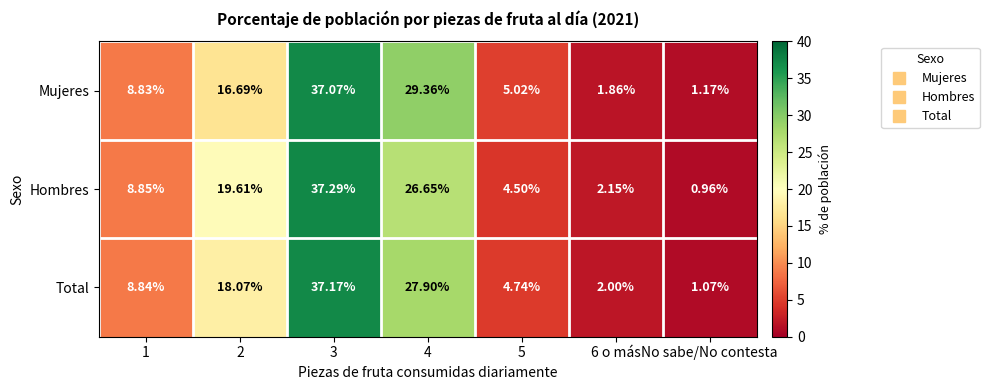

Which category has the lowest value in the Total series?

No sabe/No contesta